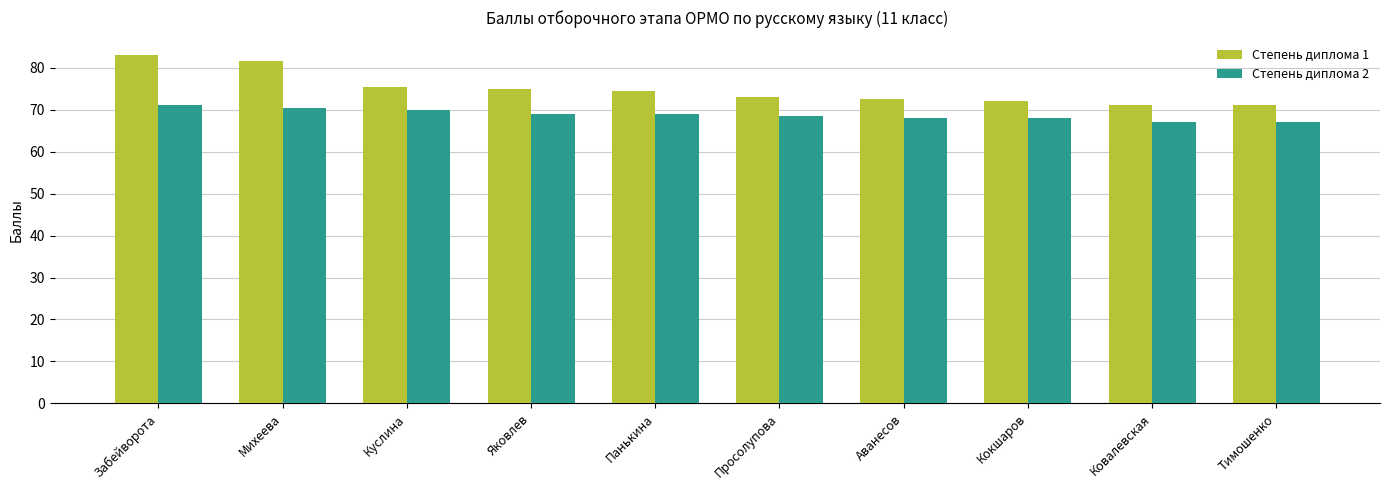

True or false: Степень диплома 2 has a value of 103.8 at Забейворота.

False